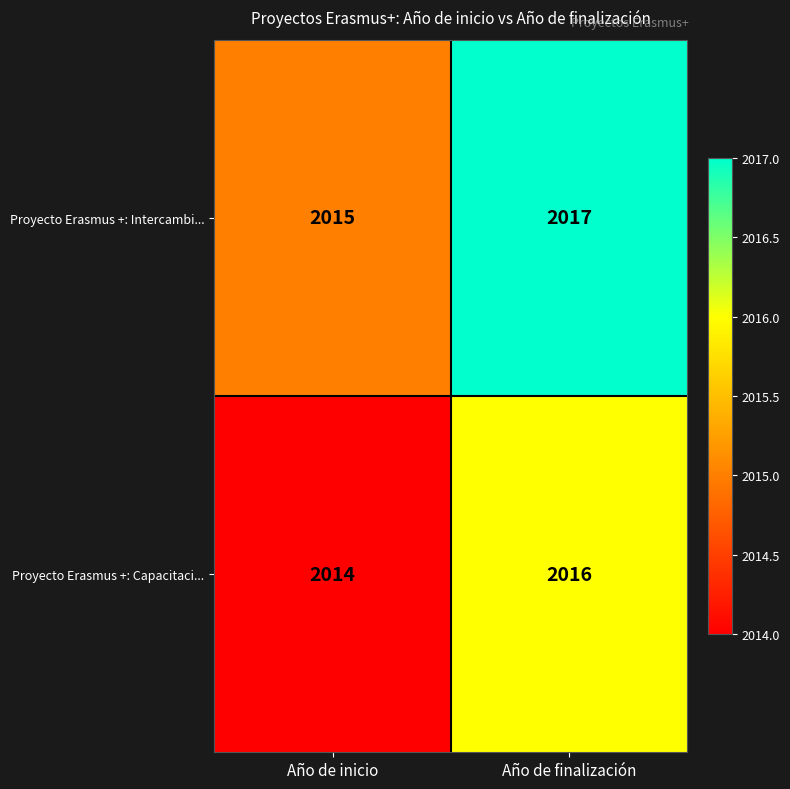

Reading left to right, what are all the values shown in this chart?

Proyecto Erasmus +: Intercambi...: Año de inicio=2015	Año de finalización=2017
Proyecto Erasmus +: Capacitaci...: Año de inicio=2014	Año de finalización=2016